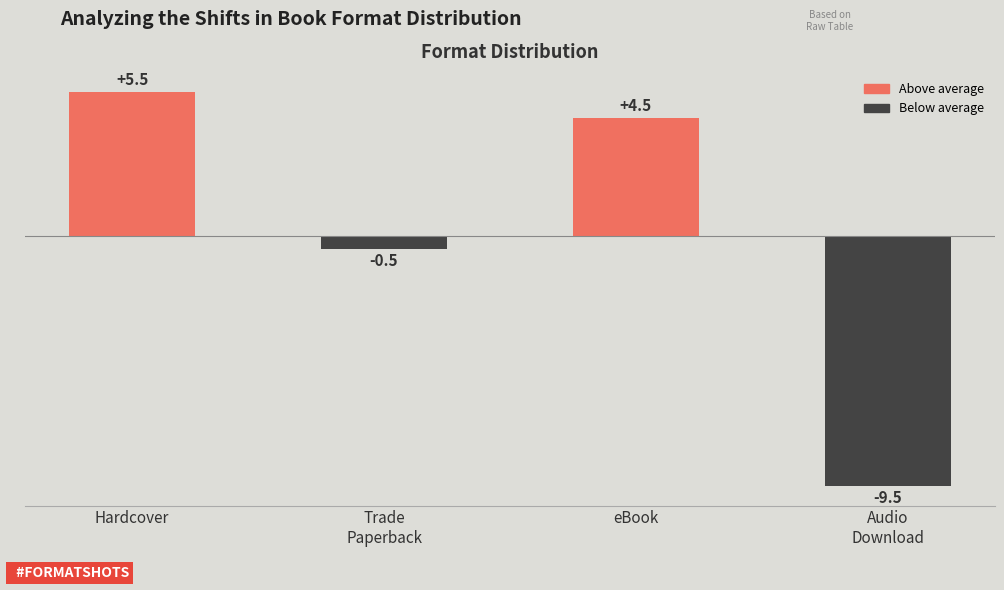

At which label is the value closest to -2?

Trade
Paperback